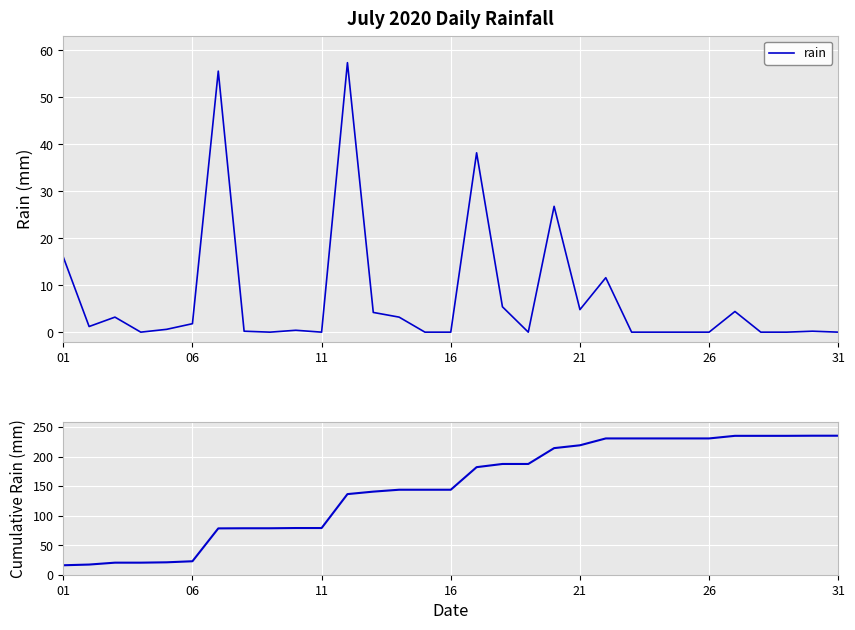

What is the maximum value for rain?

57.4